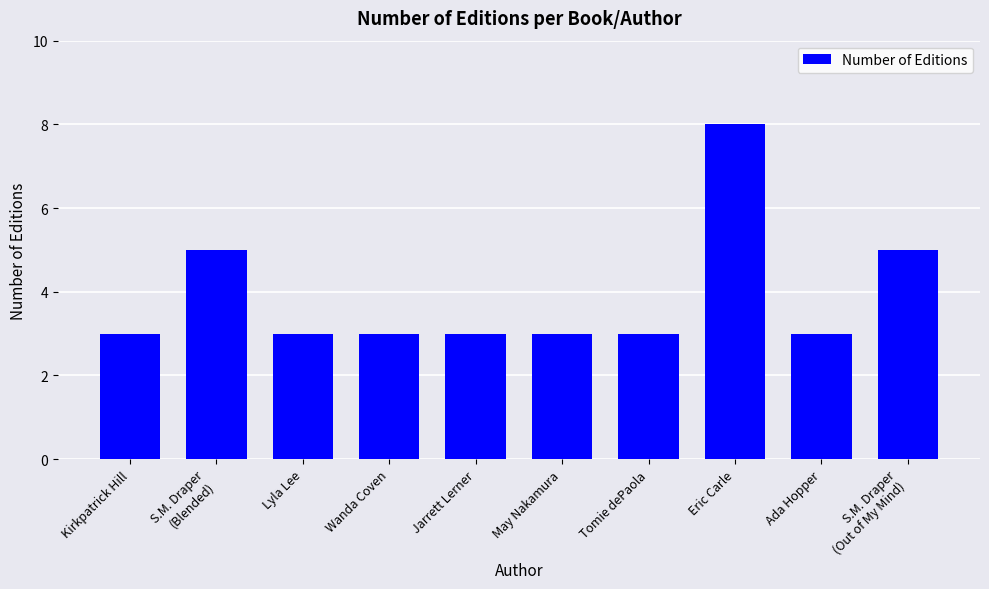

What is the label of the 1st bar from the right?

S.M. Draper
(Out of My Mind)